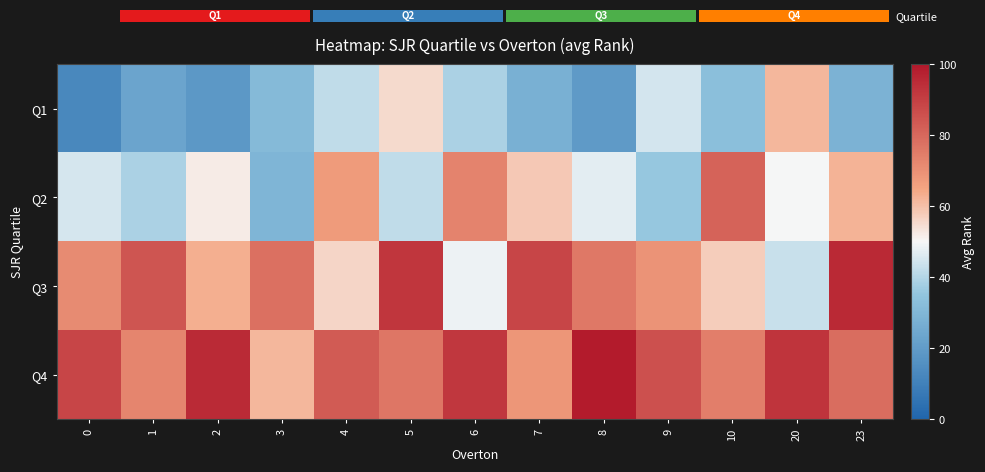

Count the number of categories in the chart.

13